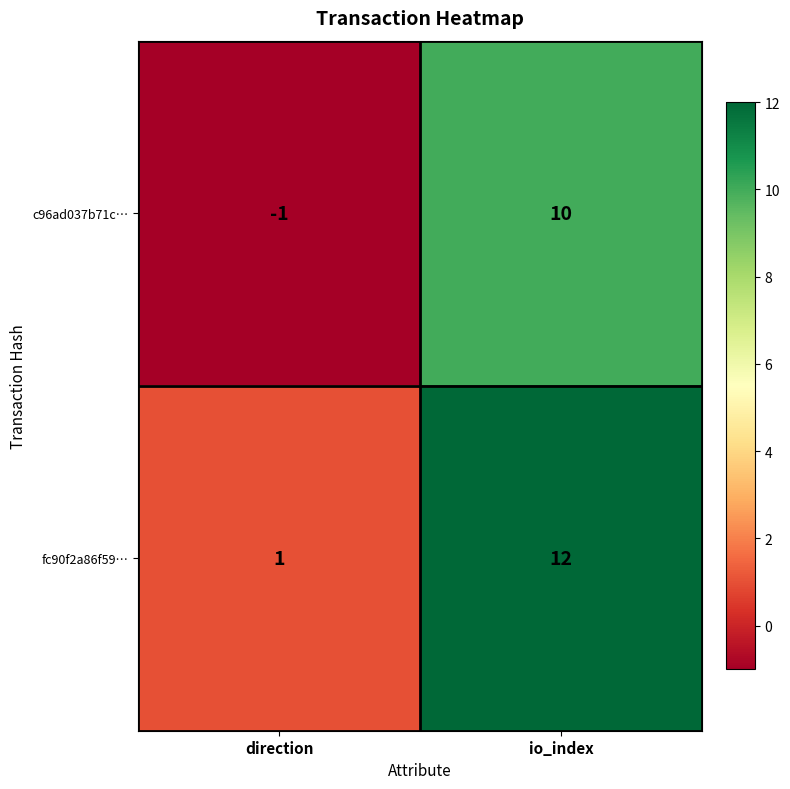

Is it true that c96ad037b71c… equals 15 at io_index?

False